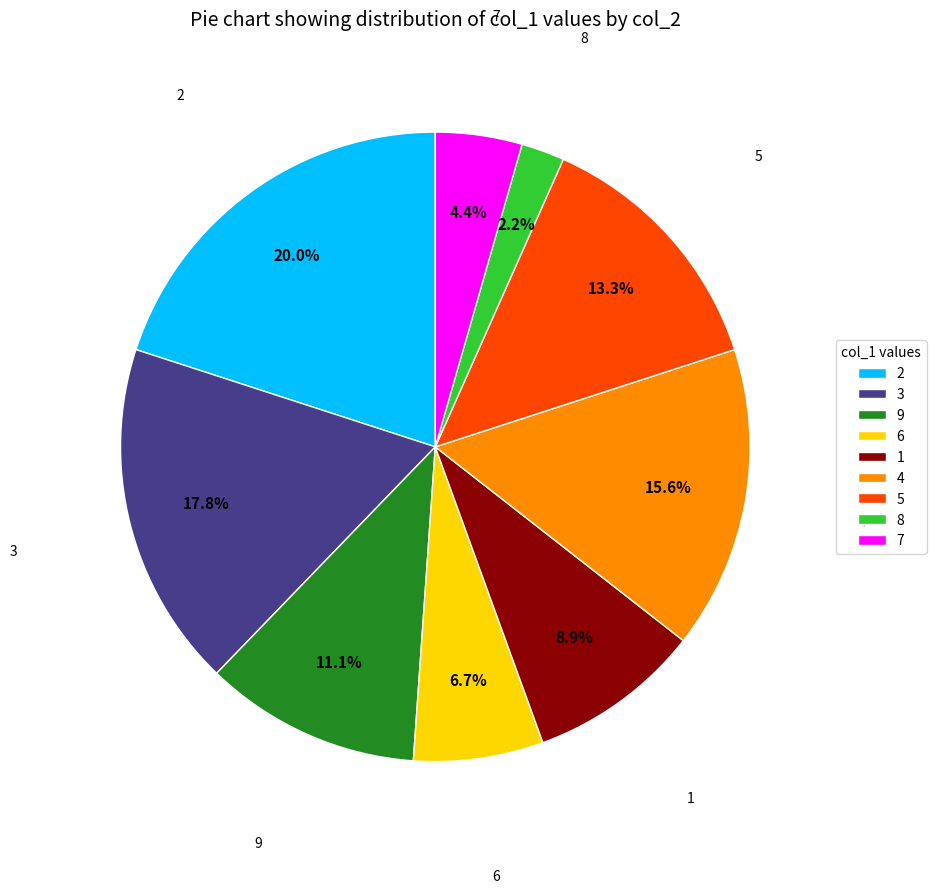

Does 8 account for over 50% of the chart?

No